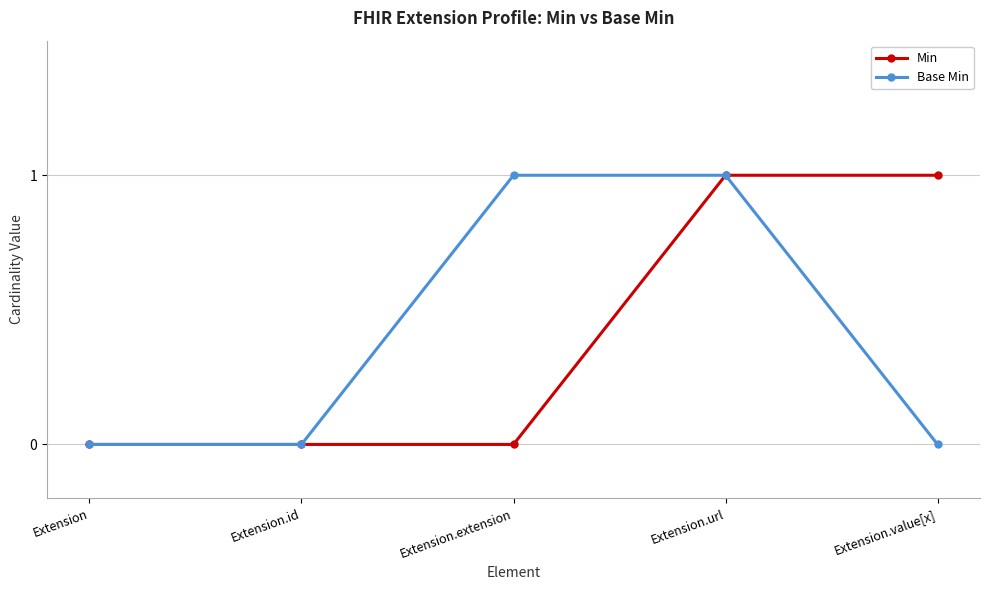

What position from the right is Extension.value[x]?

1